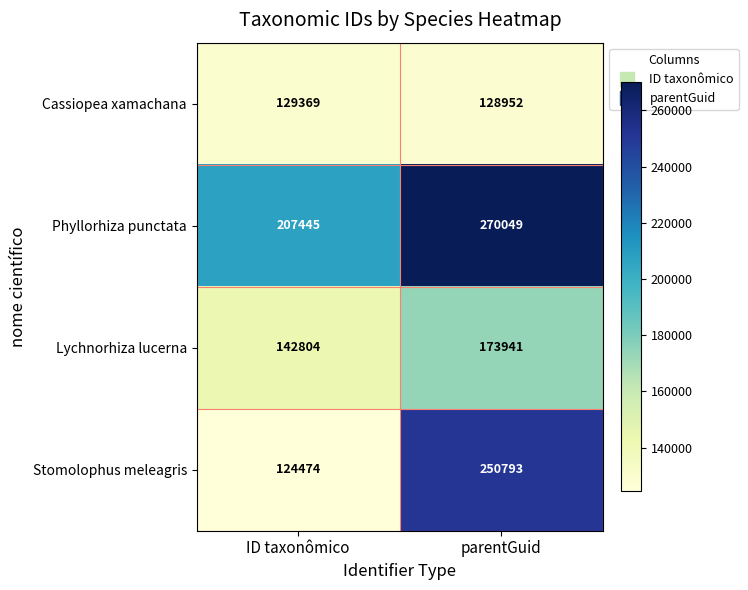

Which series has the largest total across all categories?

Phyllorhiza punctata